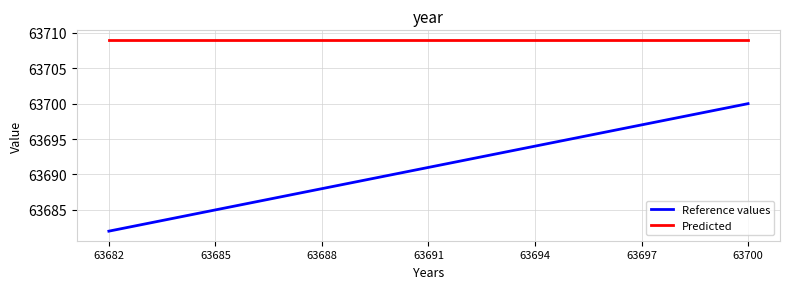

What is the minimum value for Reference values?

63682